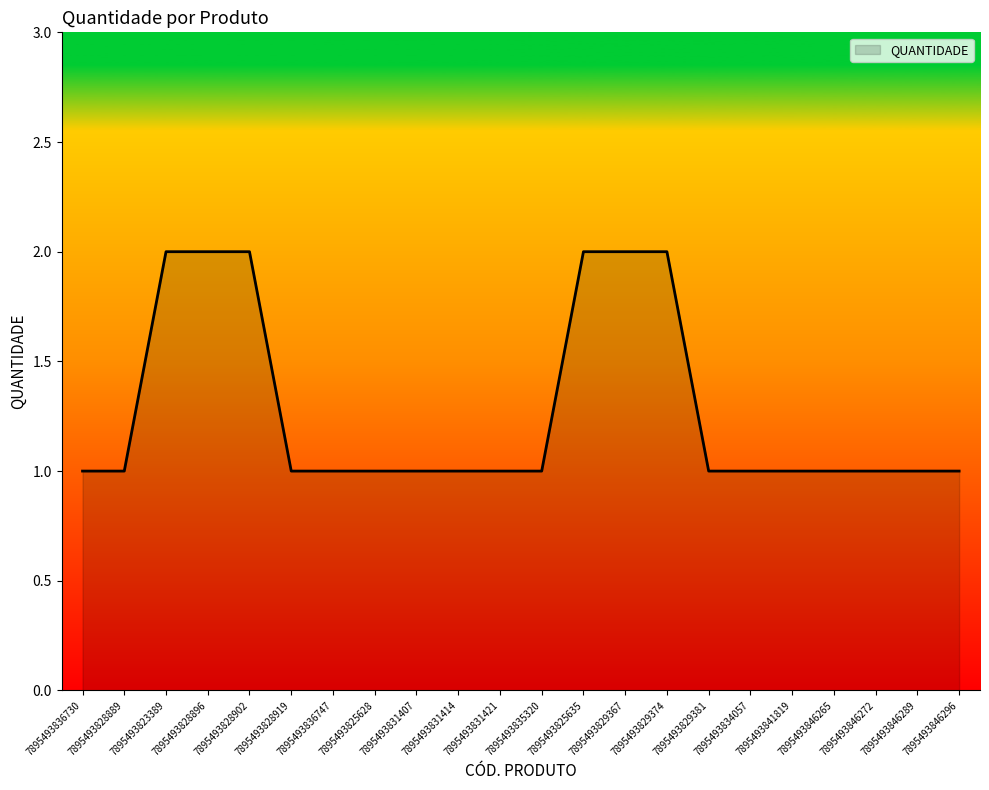

Reading left to right, transcribe all the data shown in this chart.

7895493836730=1	7895493828889=1	7895493823389=2	7895493828896=2	7895493828902=2	7895493828919=1	7895493836747=1	7895493825628=1	7895493831407=1	7895493831414=1	7895493831421=1	7895493835320=1	7895493825635=2	7895493829367=2	7895493829374=2	7895493829381=1	7895493834057=1	7895493841819=1	7895493846265=1	7895493846272=1	7895493846289=1	7895493846296=1